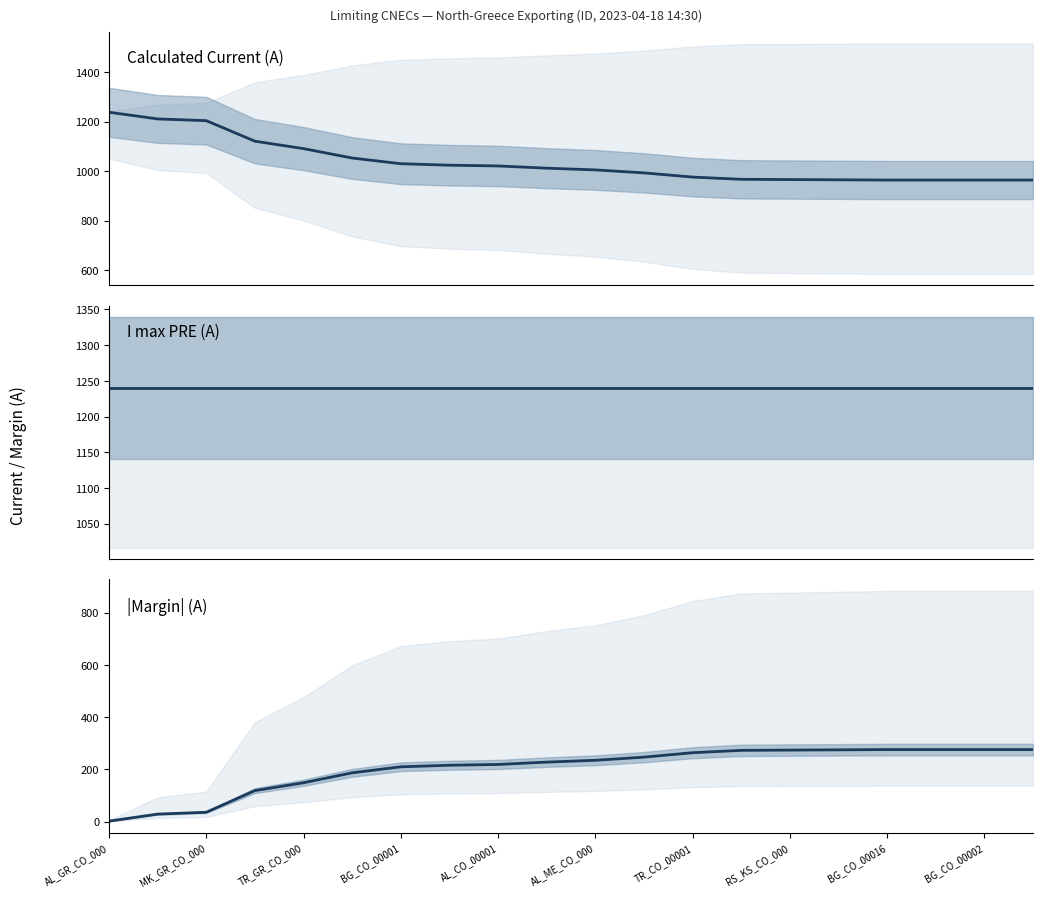

What position from the left is AL_GR_CO_000?

1